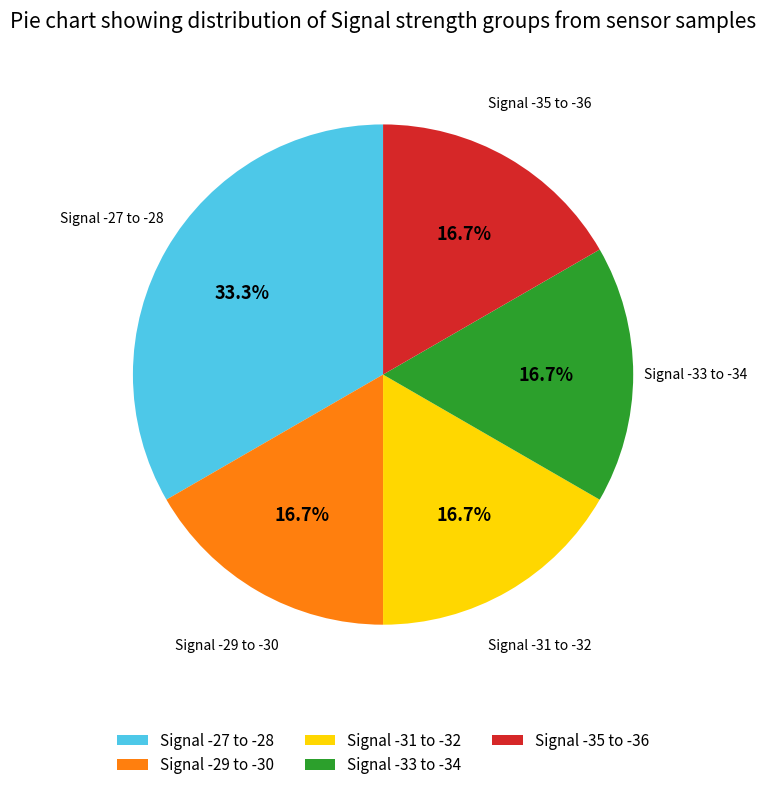

Approximately how many times larger is the value at Signal -27 to -28 compared to Signal -35 to -36?

2.0